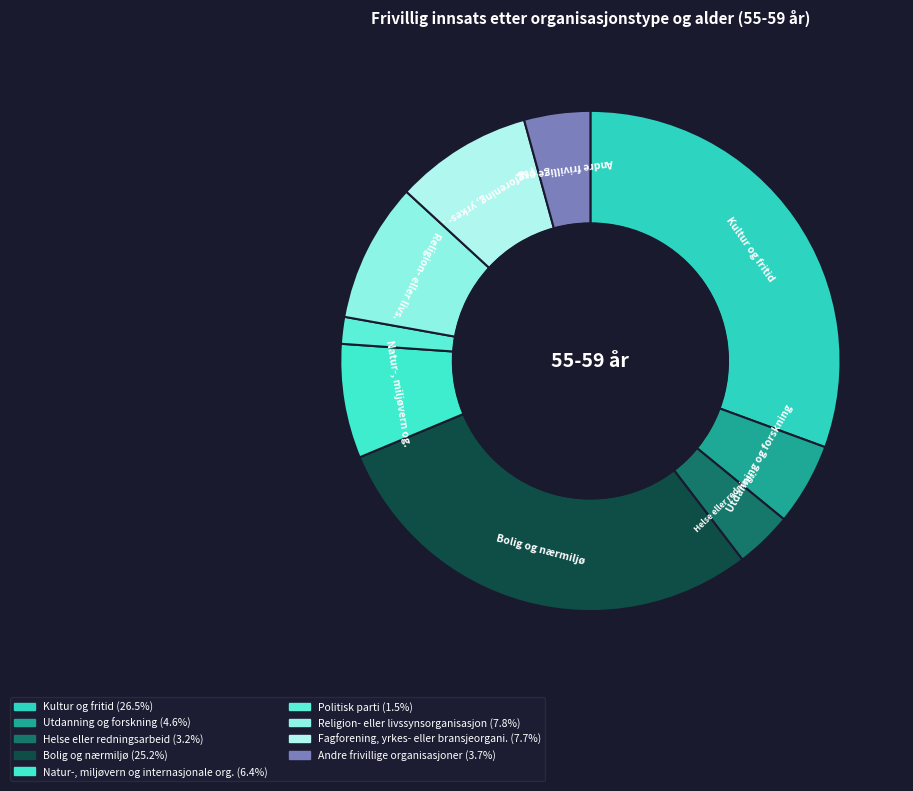

Approximately how many times larger is the value at 7 compared to 4?

1.2